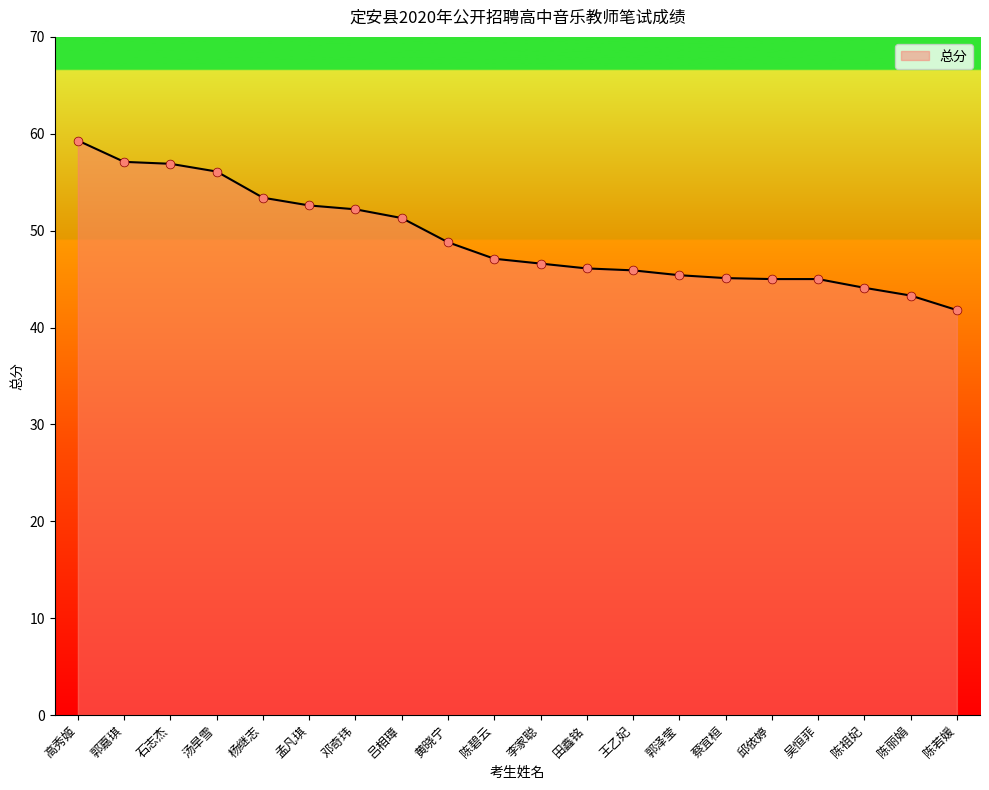

Approximately how many times larger is the value at 孟凡琪 compared to 李家聪?

1.1